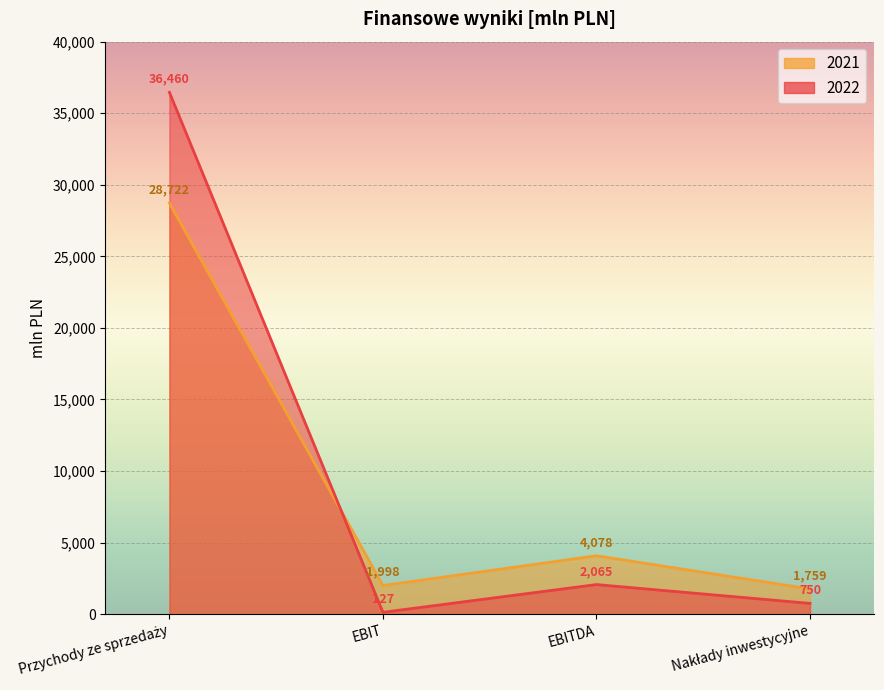

What is the sum of the 2022 values at EBITDA and Nakłady inwestycyjne?

2815